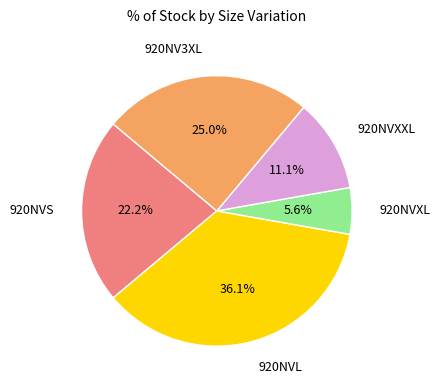

Is there a majority slice in this chart?

No